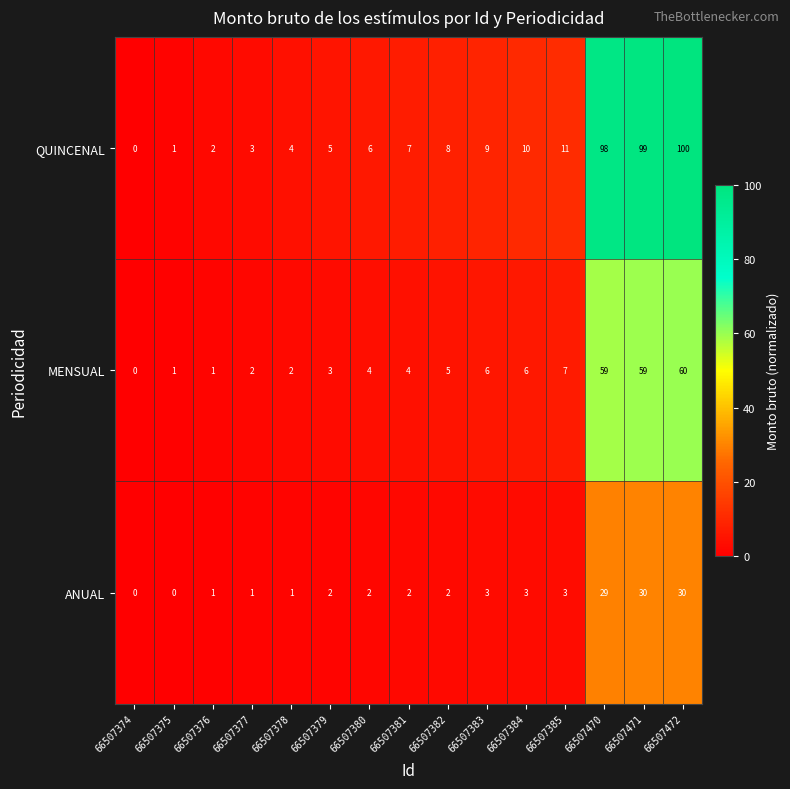

Which series has the largest total across all categories?

QUINCENAL